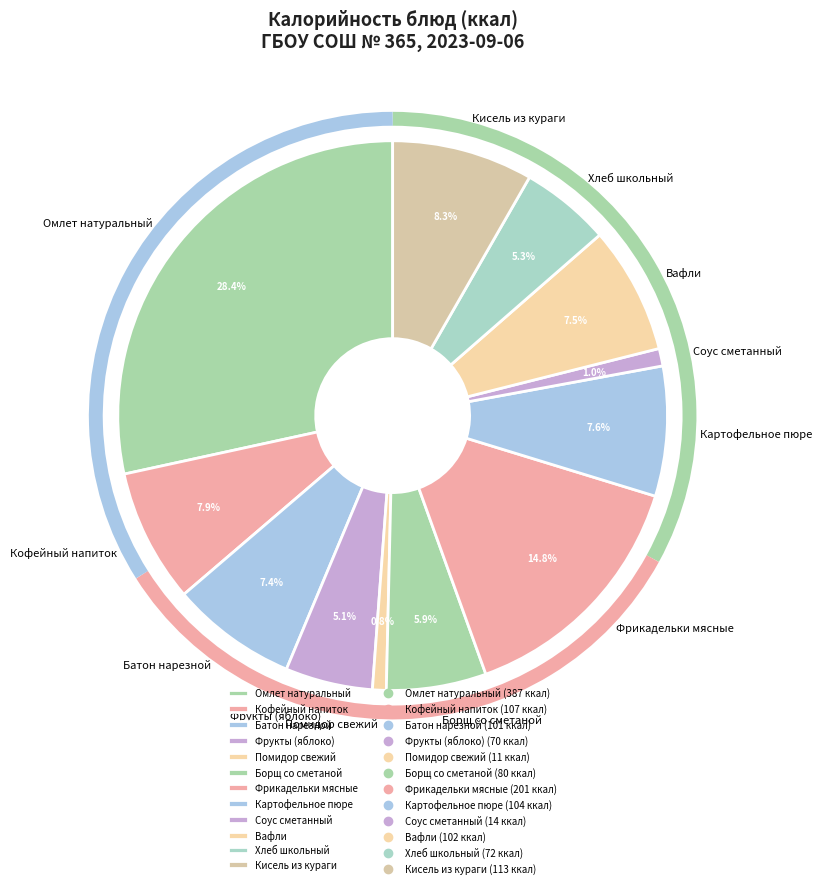

What is the largest slice in the pie chart?

Омлет натуральный